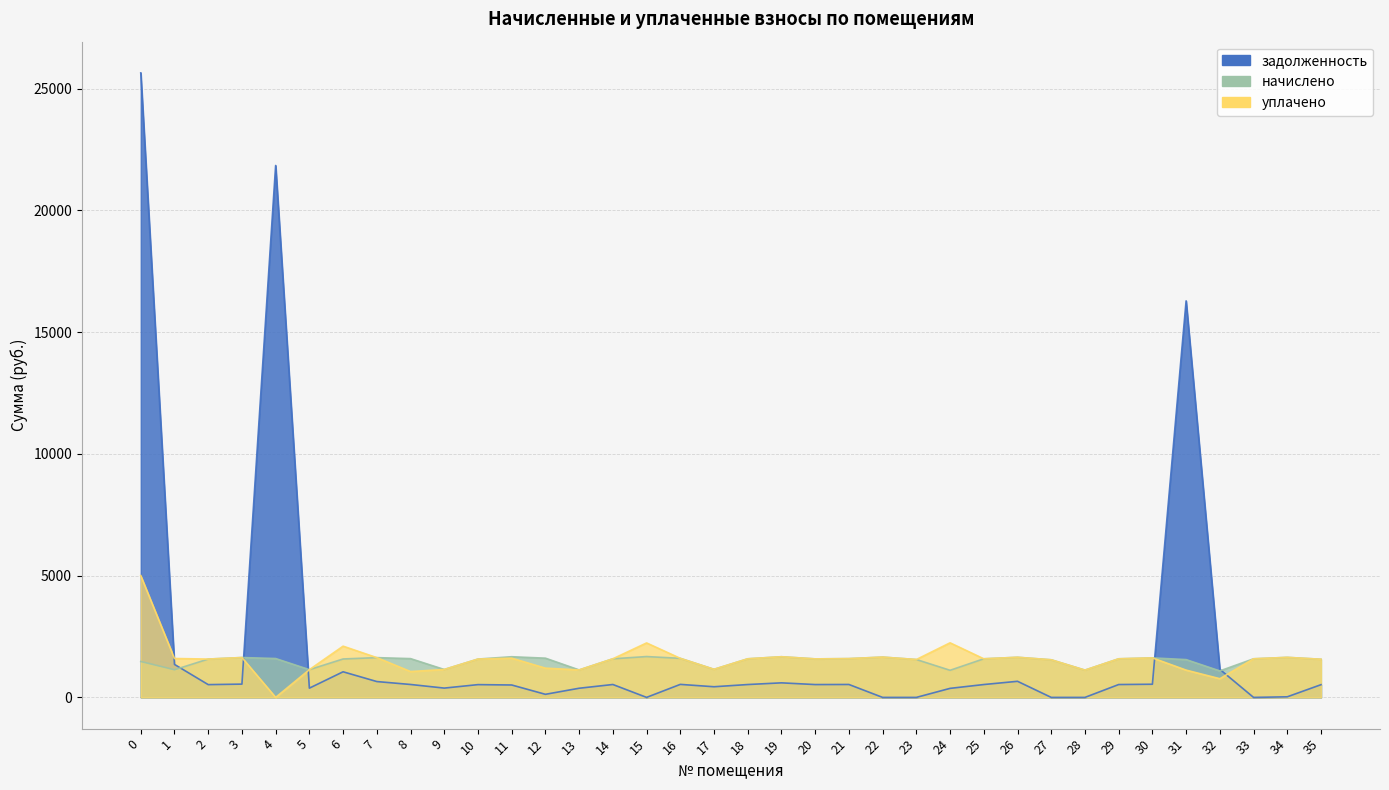

The value of уплачено at 28 is 1120.9. True or false?

True